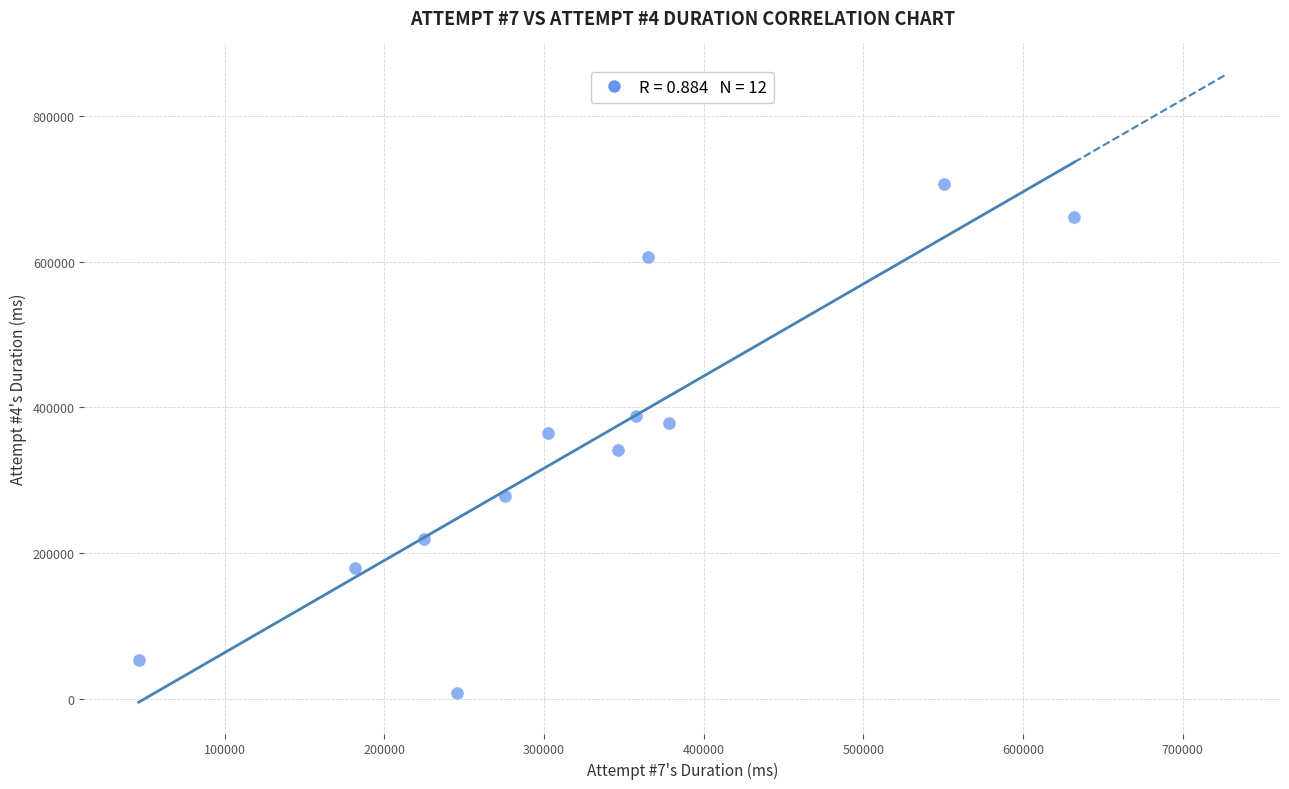

What is the average X value?

325599